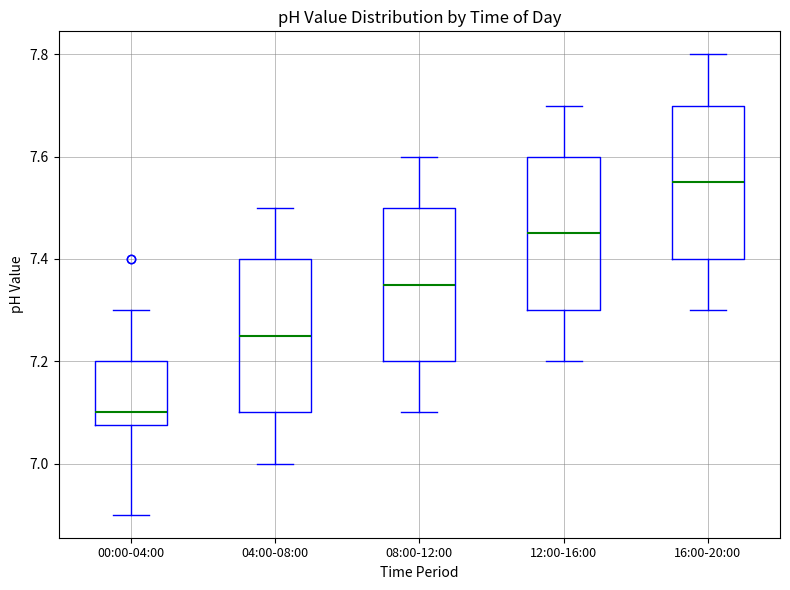

Reading left to right, transcribe this box plot: for each box, give where its median line is, the range the box spans, and where its two whiskers end, as read against the y-axis. The values are not printed on the chart, so give them approximately, as read against the axis.

00:00-04:00: median 7.10, box 7.08 to 7.20, whiskers 6.90 to 7.30
04:00-08:00: median 7.26, box 7.10 to 7.40, whiskers 7.00 to 7.50
08:00-12:00: median 7.36, box 7.20 to 7.50, whiskers 7.10 to 7.60
12:00-16:00: median 7.46, box 7.30 to 7.60, whiskers 7.20 to 7.70
16:00-20:00: median 7.56, box 7.40 to 7.70, whiskers 7.30 to 7.80